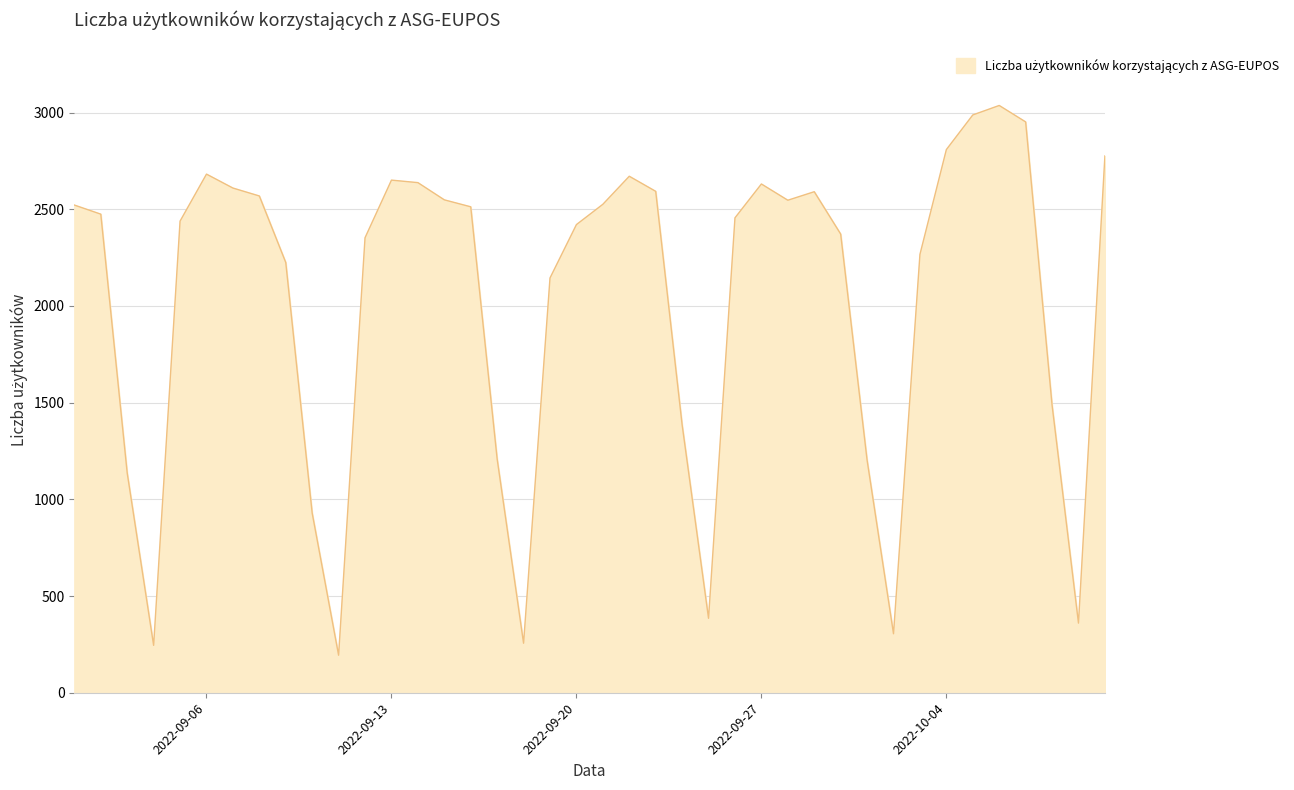

What is the greatest value displayed?

3037